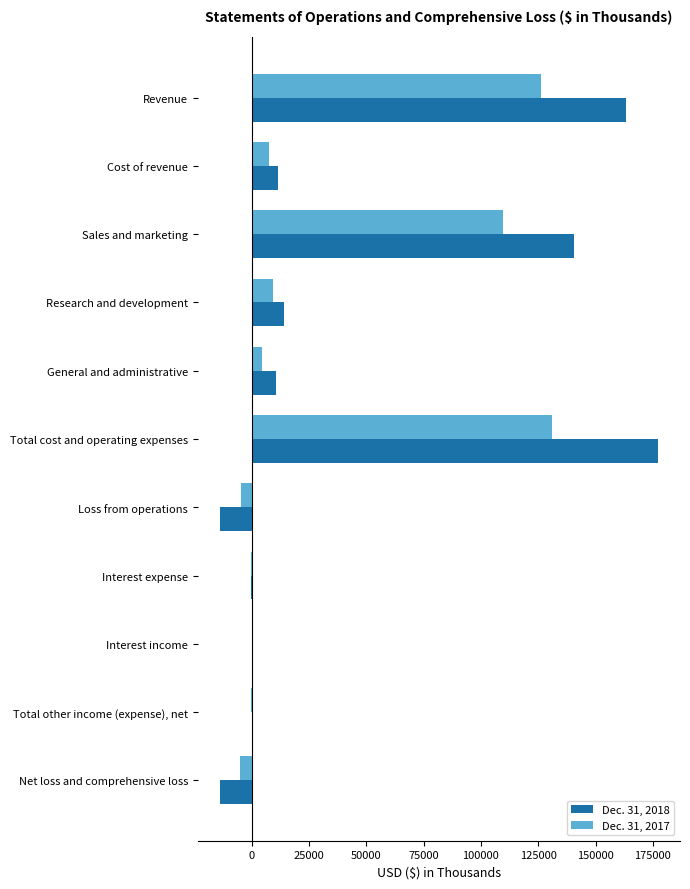

Which category has the highest value in the Dec. 31, 2017 series?

Total cost and operating expenses